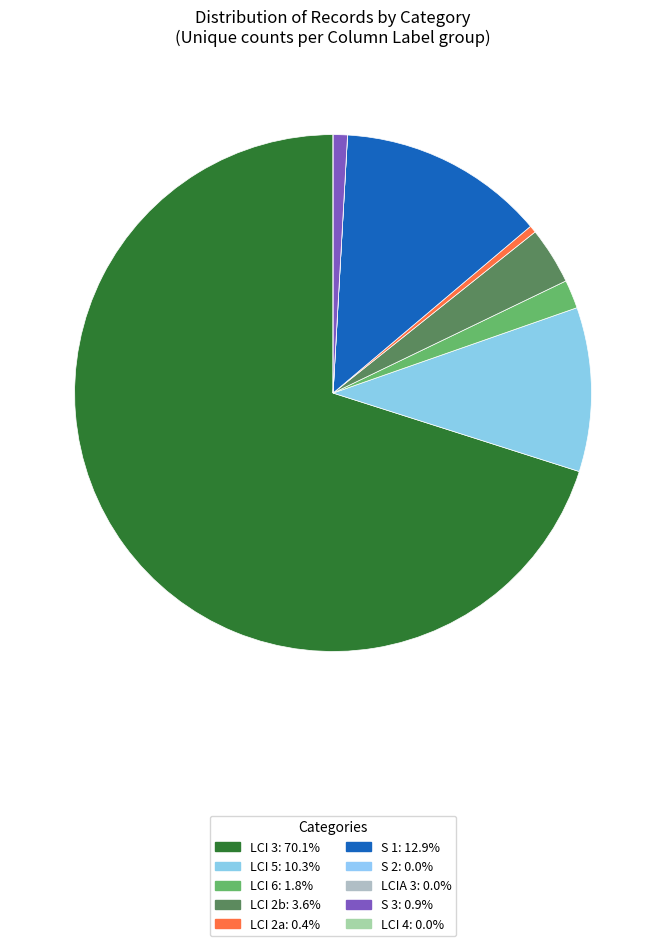

How many slices are in this pie chart?

10